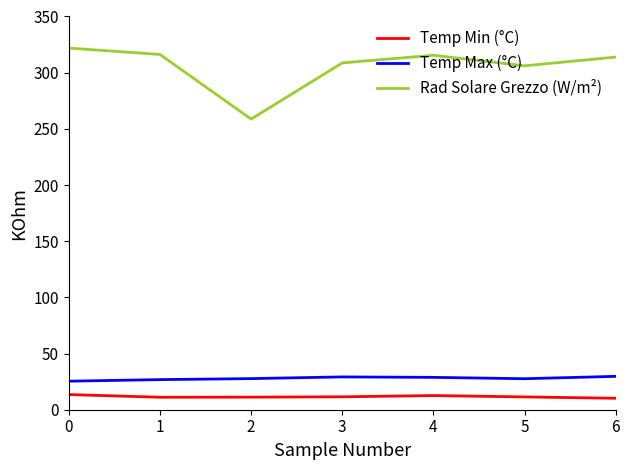

What is the spread (max minus min) of values at 4?

302.9